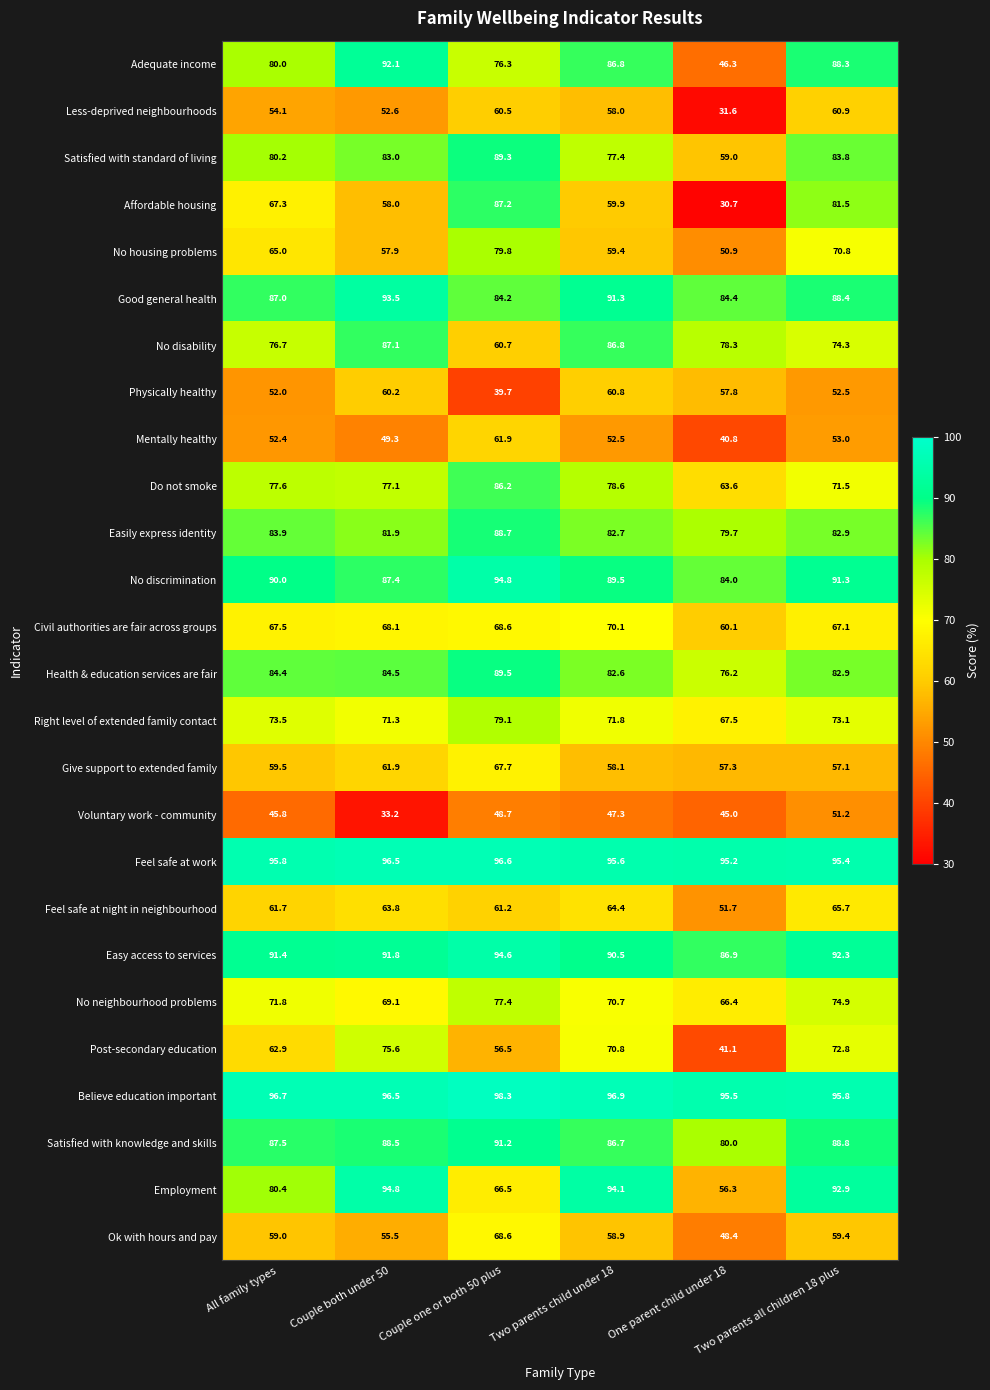

Rank the categories by Do not smoke value from lowest to highest.

One parent child under 18, Two parents all children 18 plus, Couple both under 50, All family types, Two parents child under 18, Couple one or both 50 plus